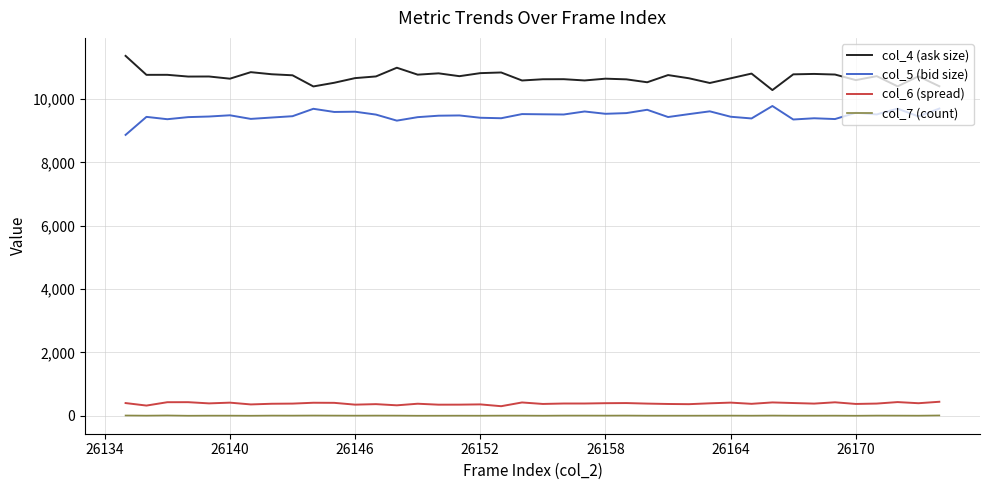

Which series has the largest total across all categories?

col_4 (ask size)